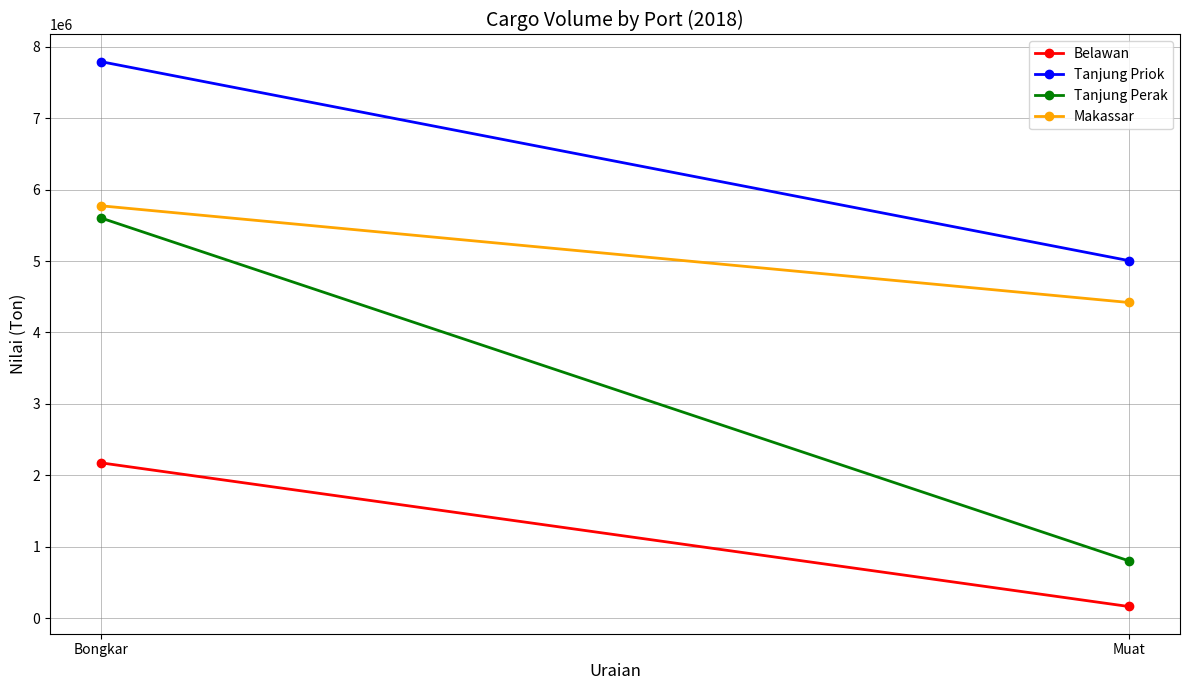

At which label is Makassar closest to 5096288?

Muat